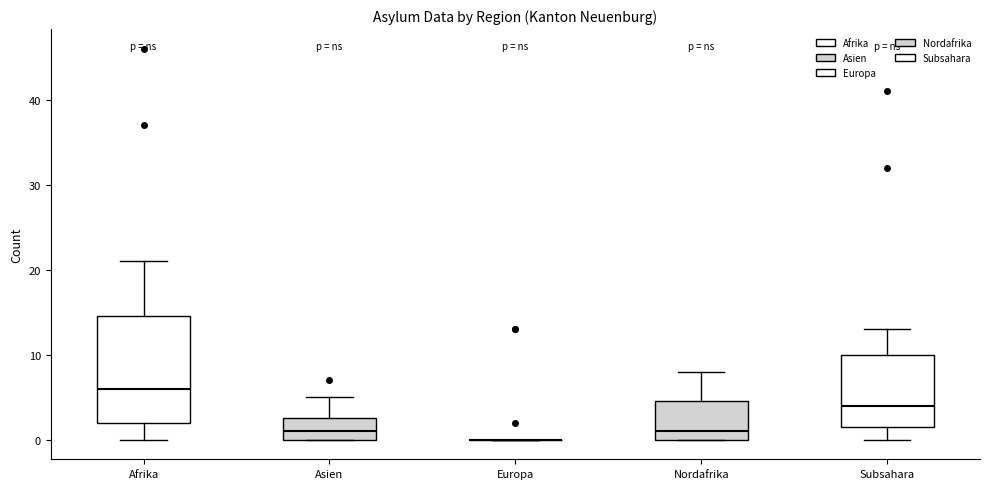

Where is the upper edge of the box for Nordafrika on the y-axis? The values are not printed on the chart, so give them approximately, as read against the axis.

5